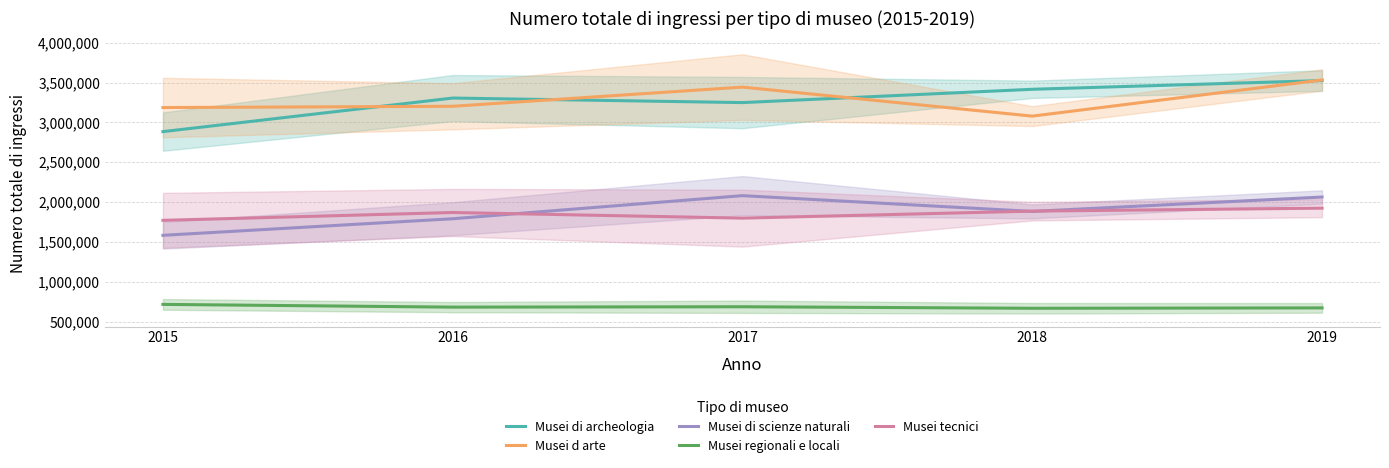

At which label is Musei di scienze naturali closest to 1831441?

2016